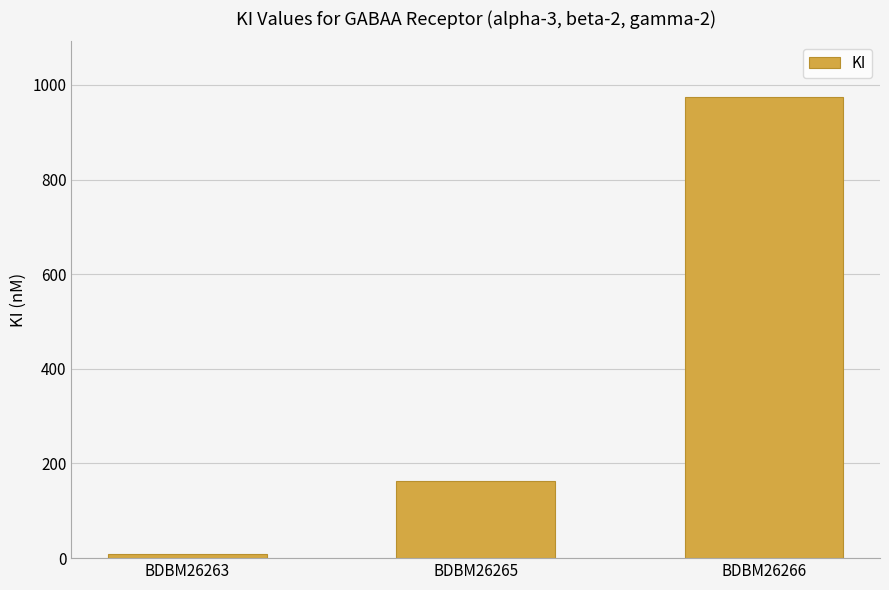

What is the smallest value displayed?

8.1